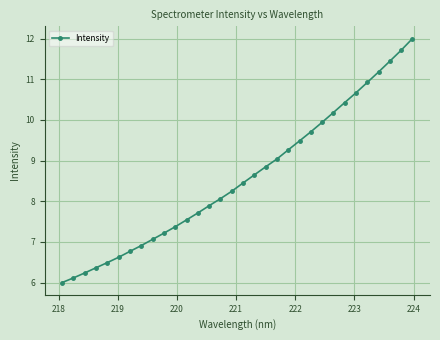

What is the greatest value displayed?

12.0